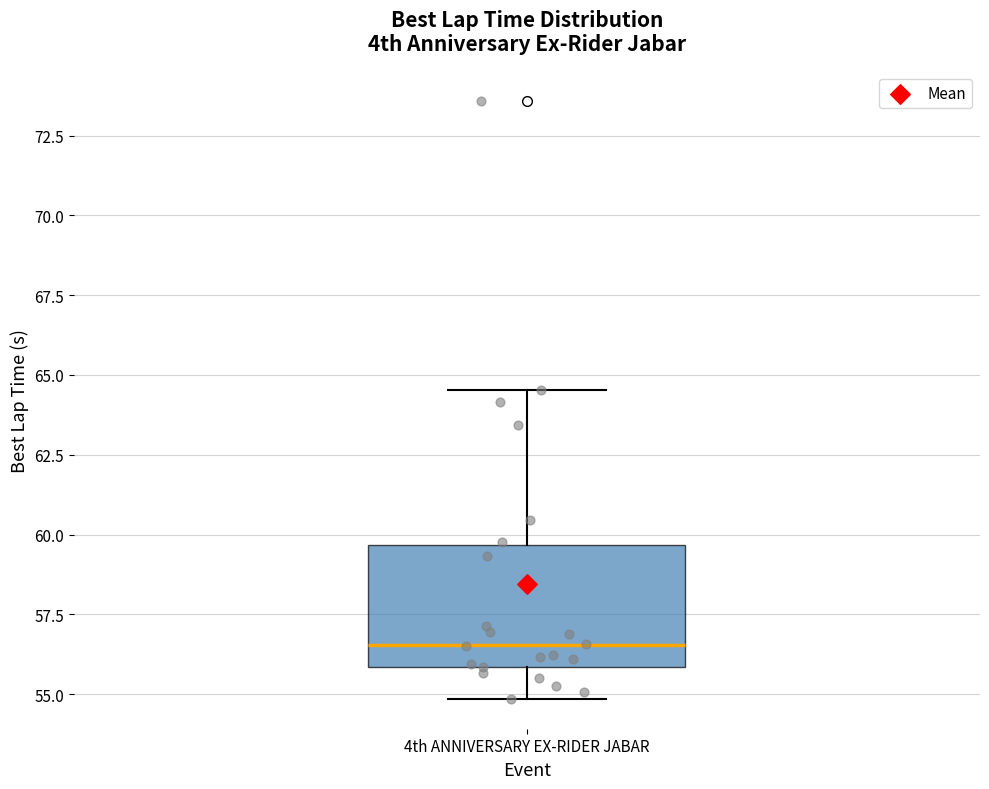

Transcribe this box plot: give where the median line is, the range the box spans, and where the two whiskers end, as read against the y-axis. The values are not printed on the chart, so give them approximately, as read against the axis.

median 56.5, box 56.0 to 59.5, whiskers 55.0 to 64.5